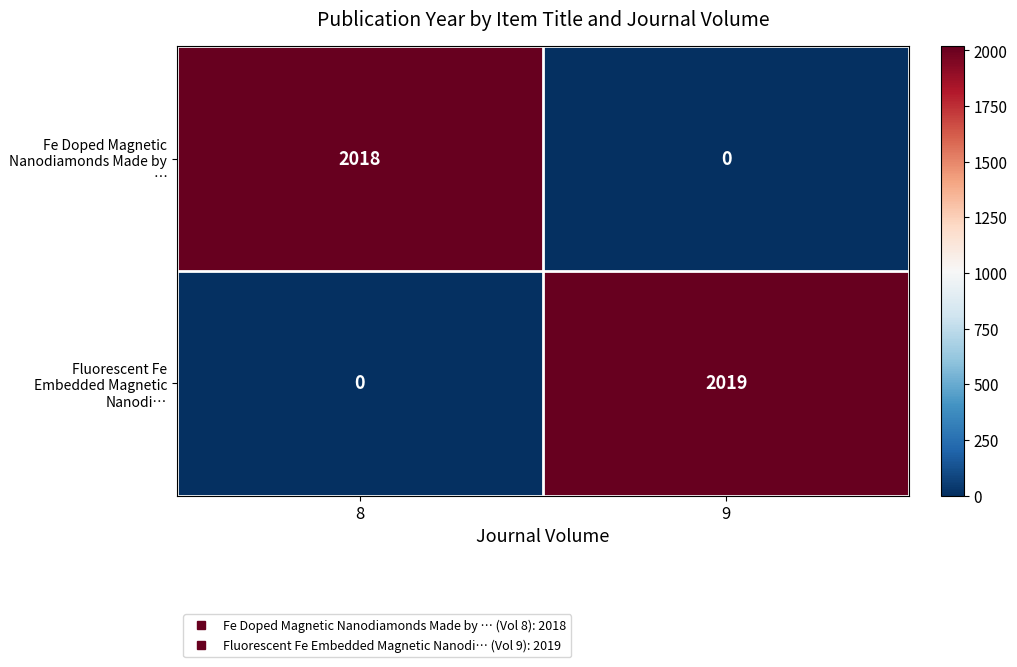

What is the sum of all Fluorescent Fe Embedded Magnetic Nanodi… values?

2019